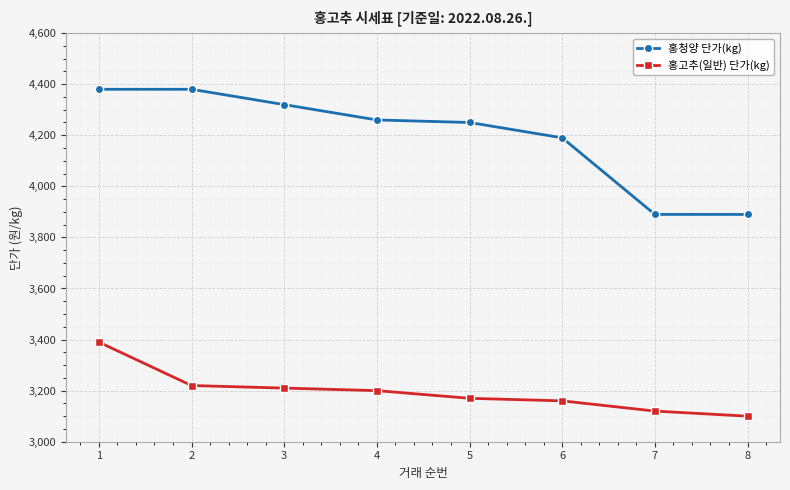

Between 4 and 7, which series saw the biggest shift?

홍청양 단가(kg)